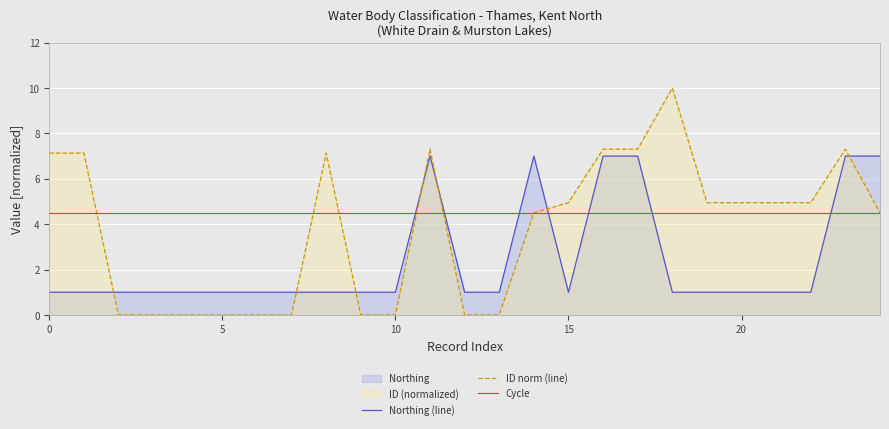

How many positive values does the ID norm (line) series have?

24